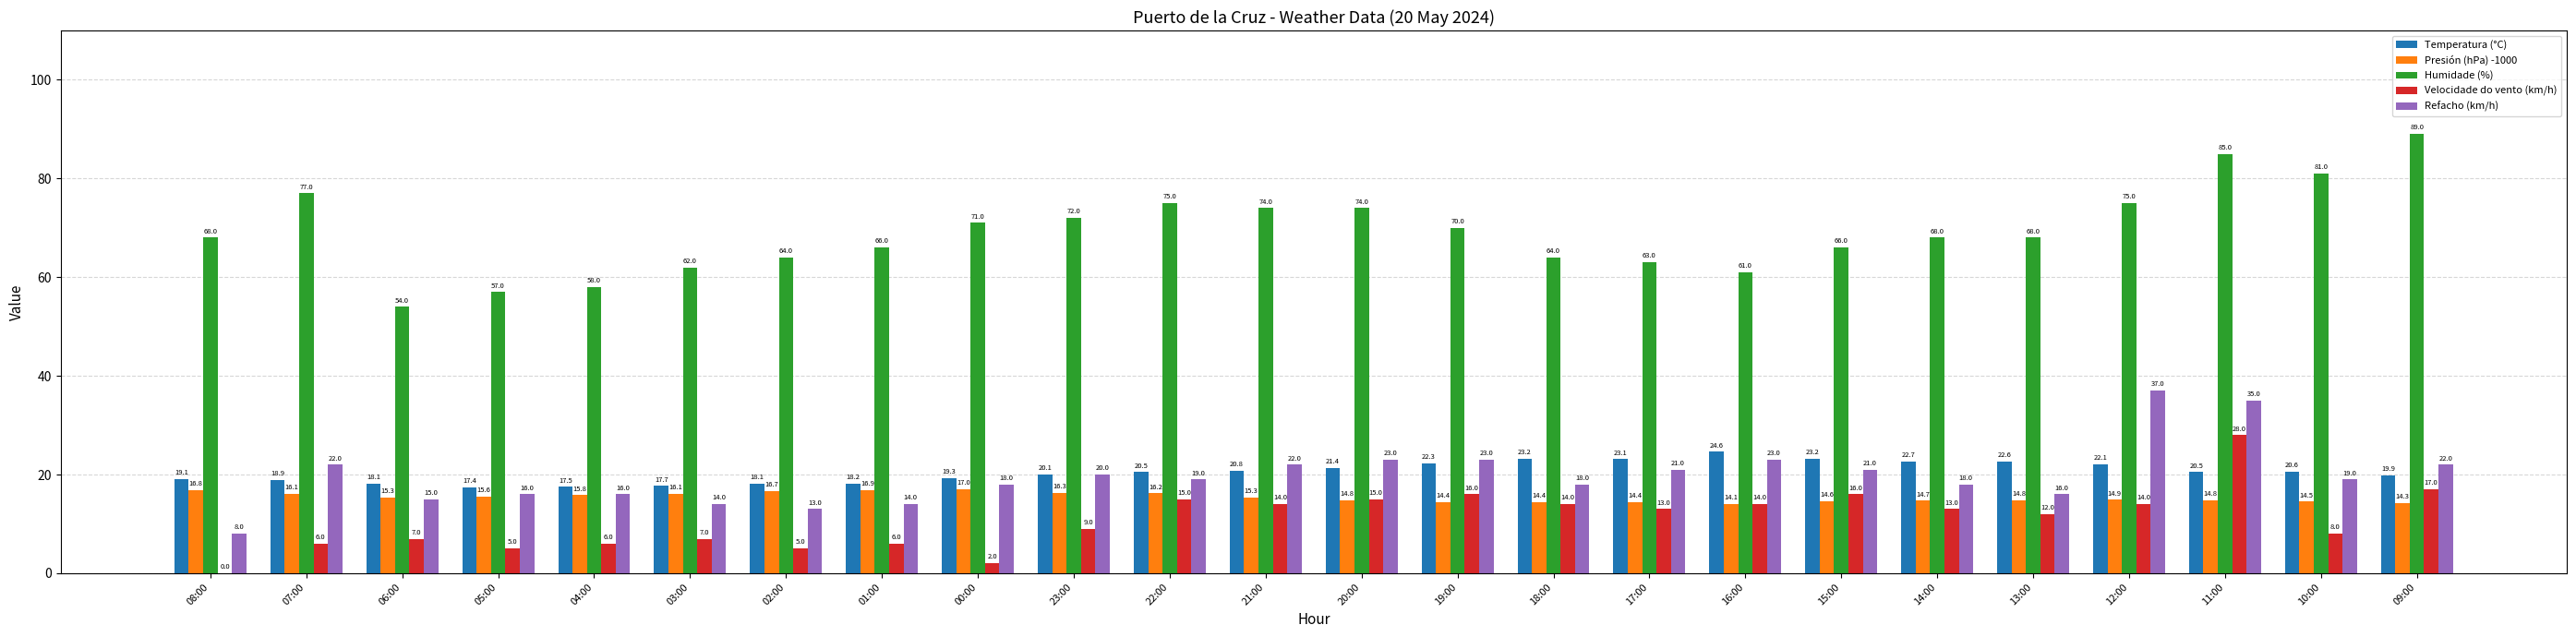

What are all the series names shown in the legend?

Temperatura (°C), Presión (hPa) -1000, Humidade (%), Velocidade do vento (km/h), Refacho (km/h)